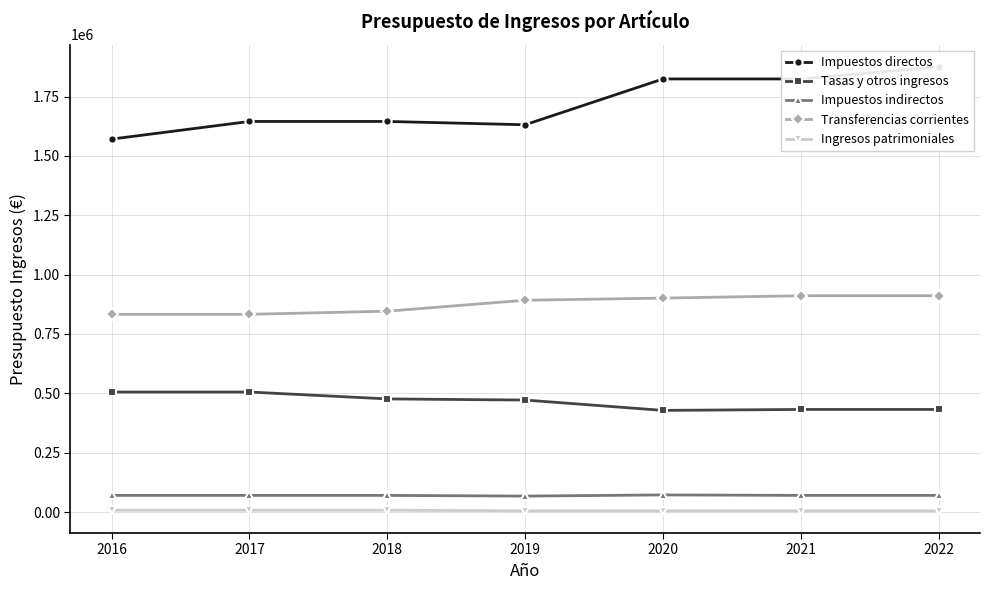

What is the value of the Ingresos patrimoniales point at the 6th from the left?

5003.0